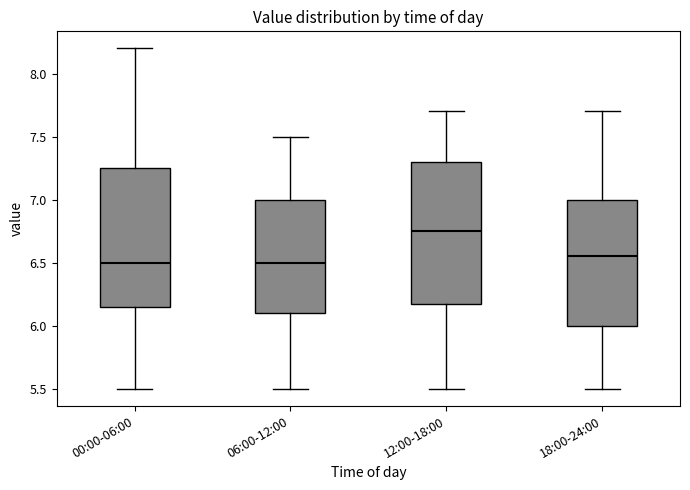

Where is the lower edge of the box for 06:00-12:00 on the y-axis? The values are not printed on the chart, so give them approximately, as read against the axis.

6.10